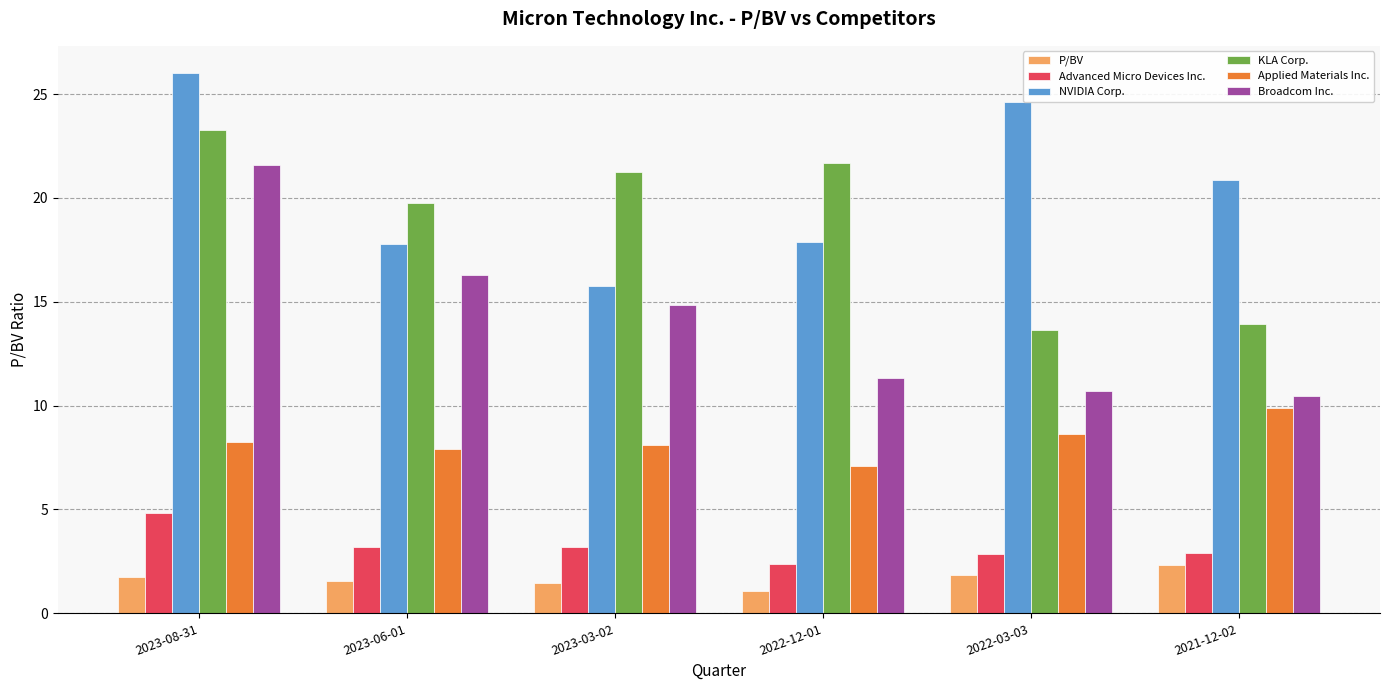

The value of NVIDIA Corp. at 2023-08-31 is 42.1. True or false?

False